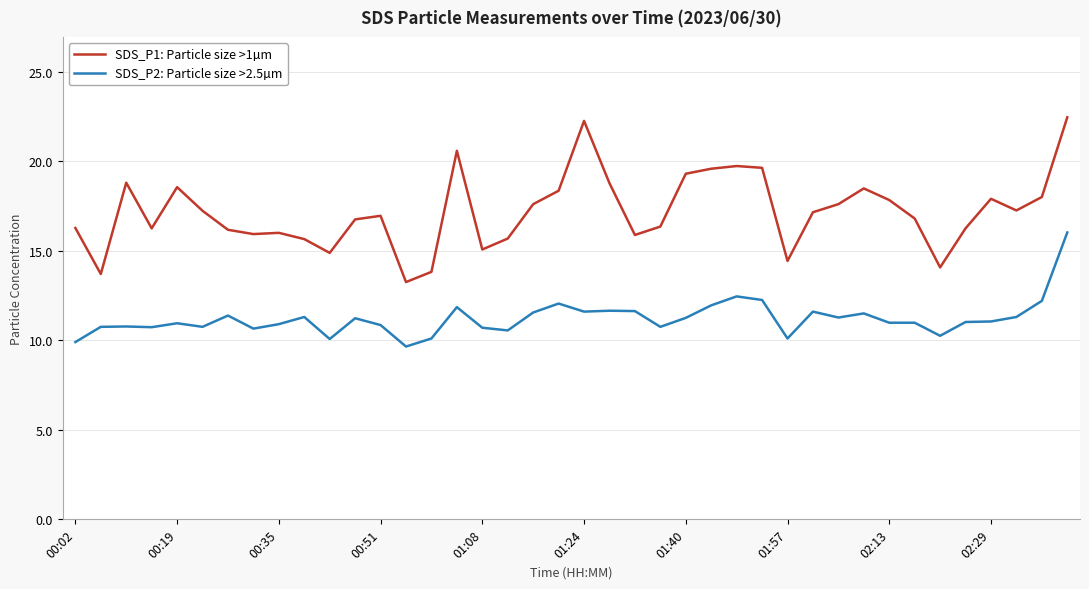

True or false: SDS_P2: Particle size >2.5µm has more than 1 interior local peaks.

True